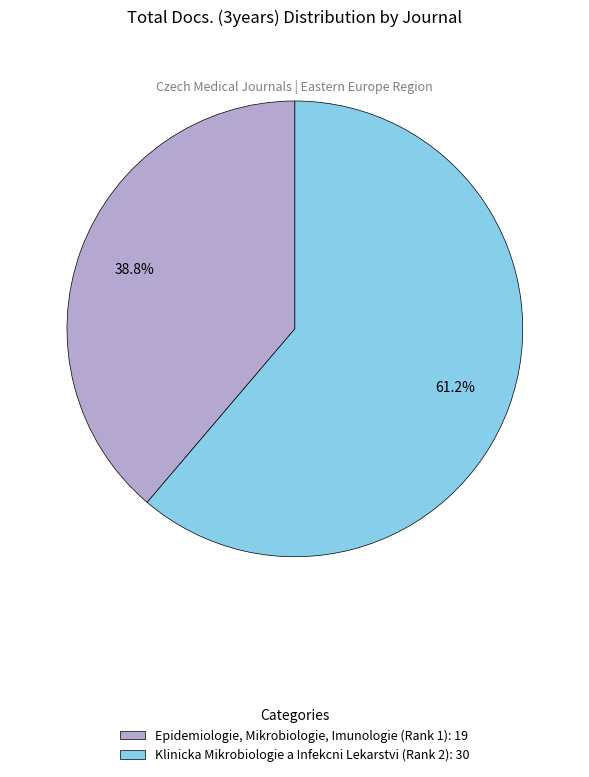

To the nearest percent, what is the difference between the Klinicka Mikrobiologie a Infekcni Lekarstvi (Rank 2) and Epidemiologie, Mikrobiologie, Imunologie (Rank 1) slice percentages?

22%